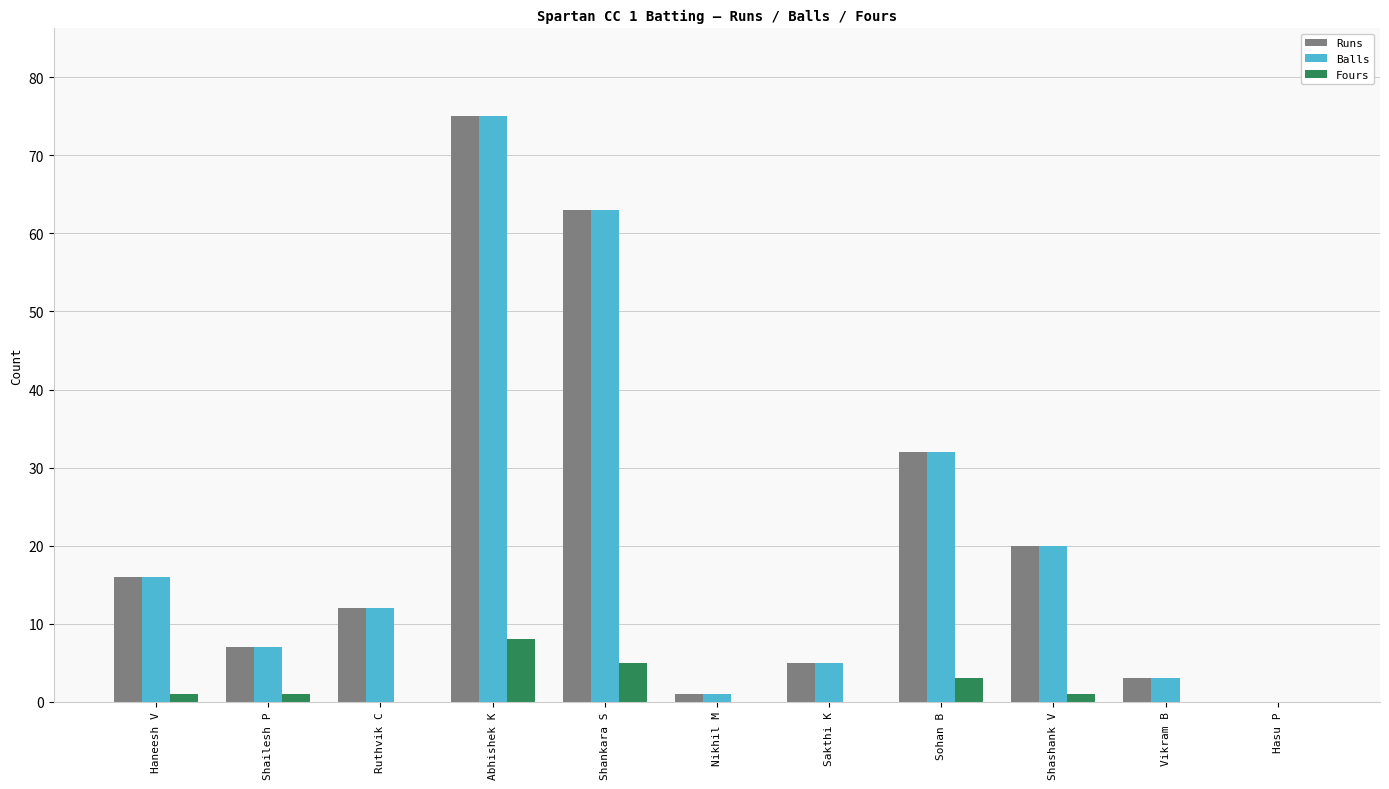

How many values in Runs are above zero?

10